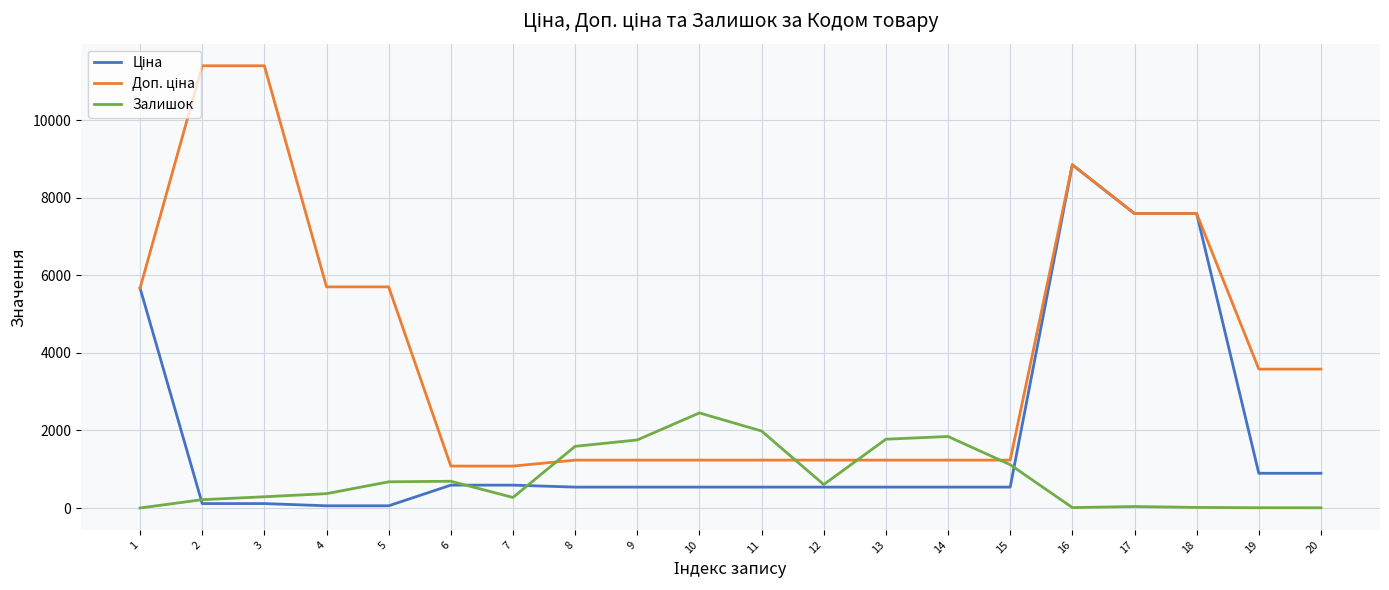

The value of Залишок at 10 is 2453.0. True or false?

True